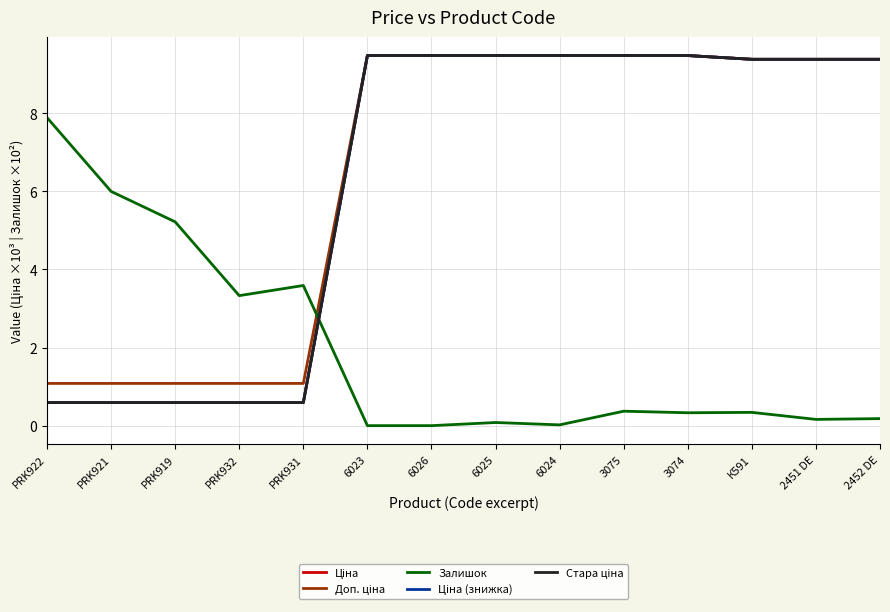

Is this an area chart (filled region under the line)?

No